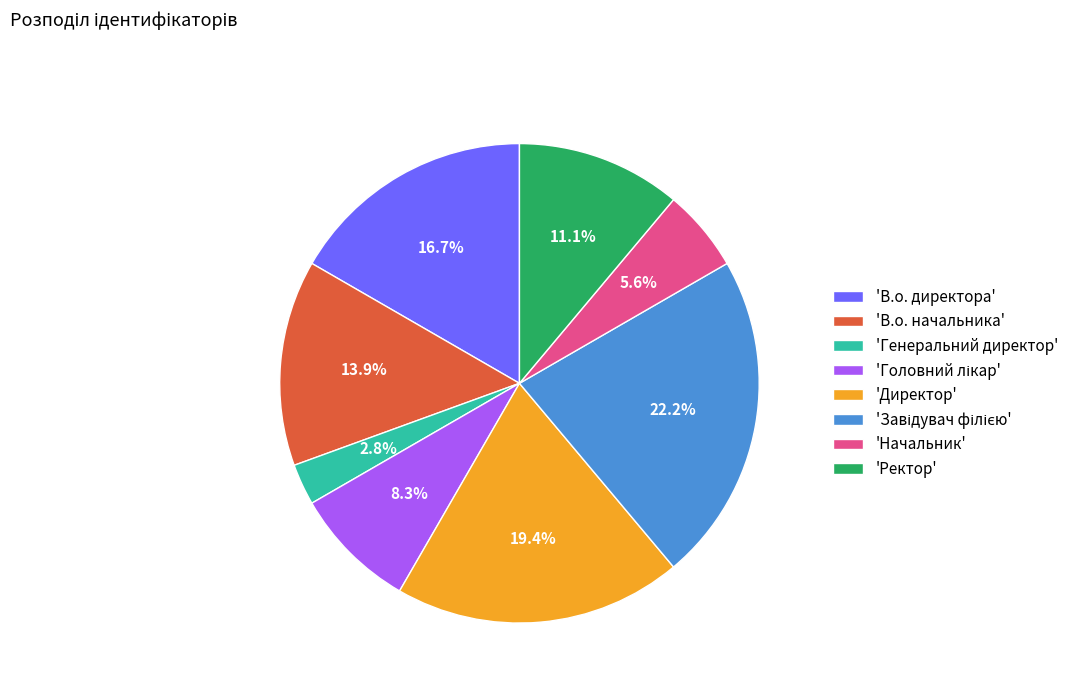

What is the ratio of the value at 'В.о. начальника' to the value at 'Директор'?

0.7